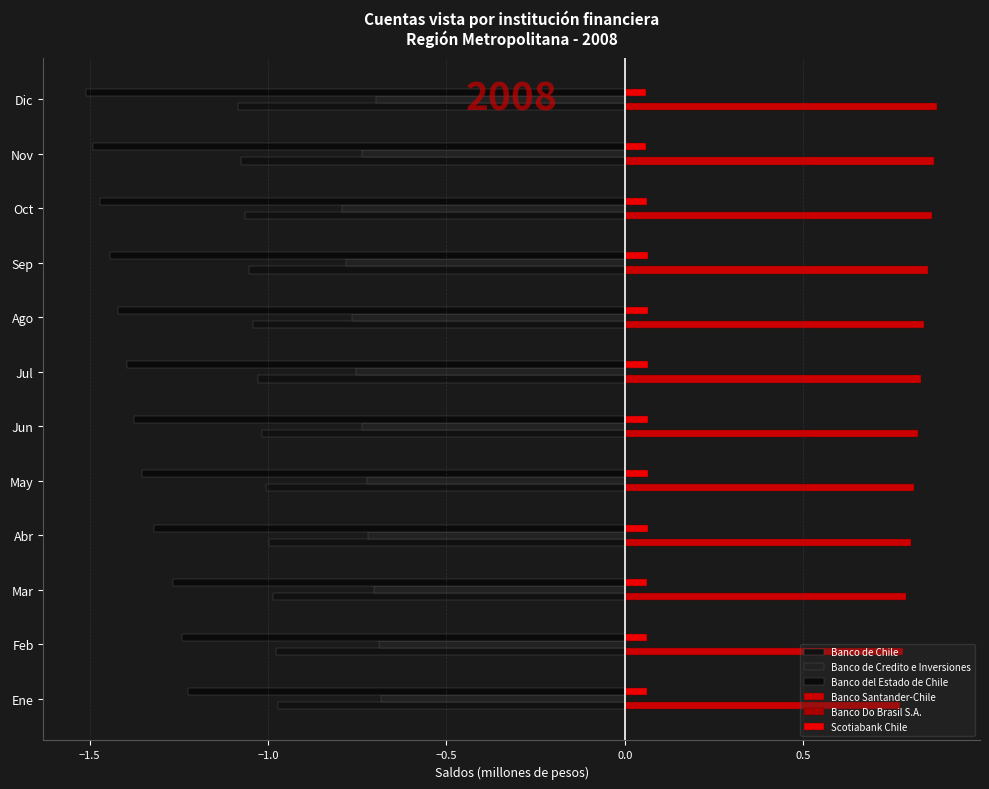

How many bars are there in each group?

6